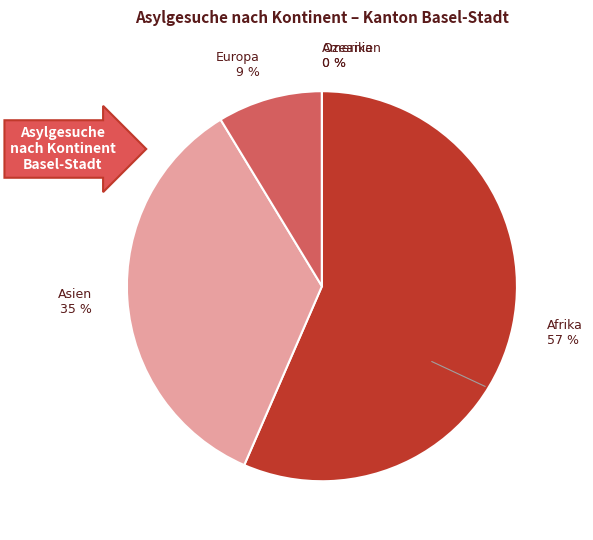

Which category has the smallest portion of the pie?

Amerika